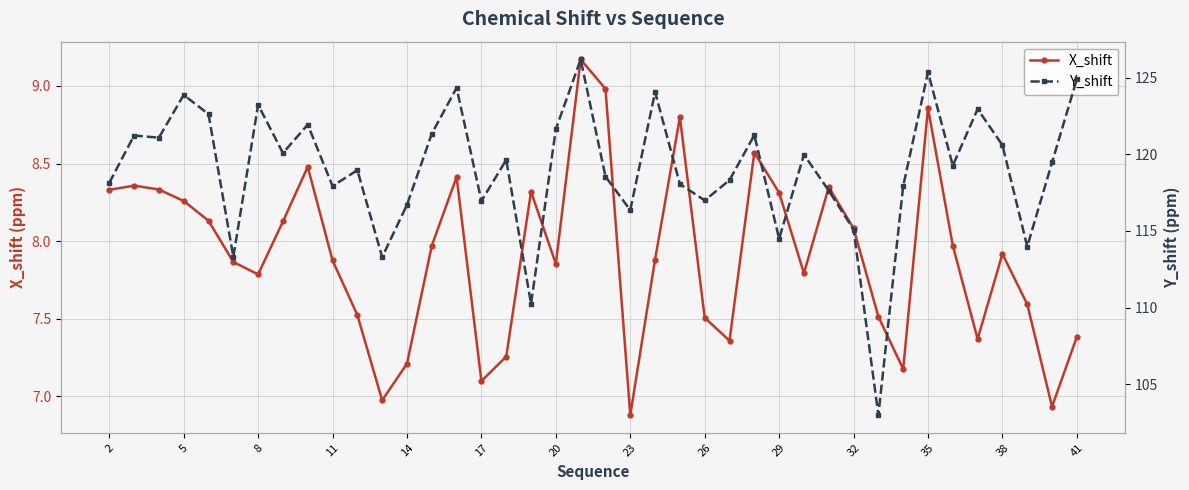

Which series has the largest range (max minus min)?

Y_shift